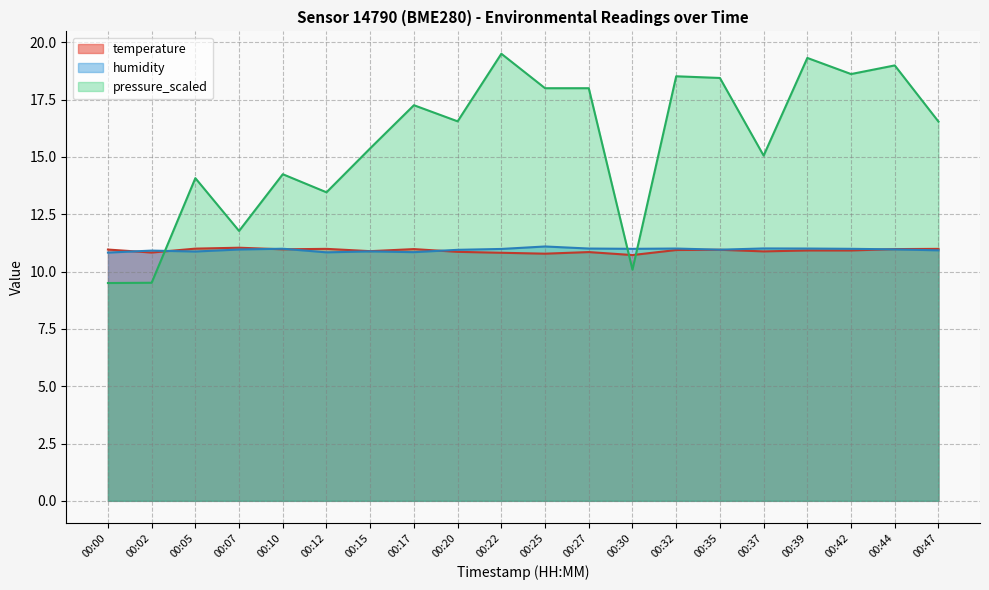

Is the value of pressure_scaled at 00:22 greater than the value of temperature at 00:12?

Yes